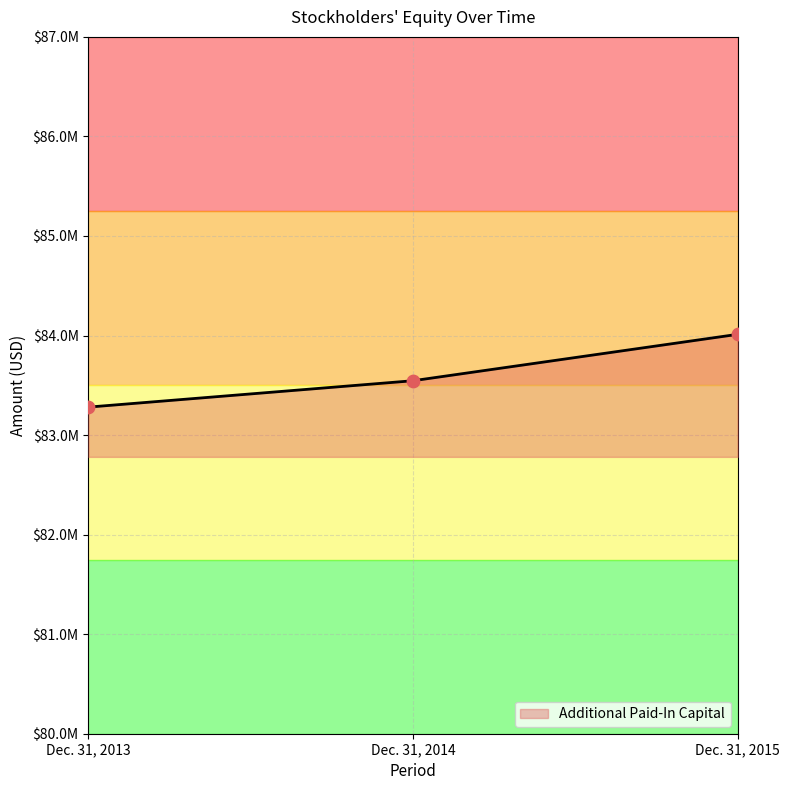

What is the change in value from Dec. 31, 2013 to Dec. 31, 2015?

+731000